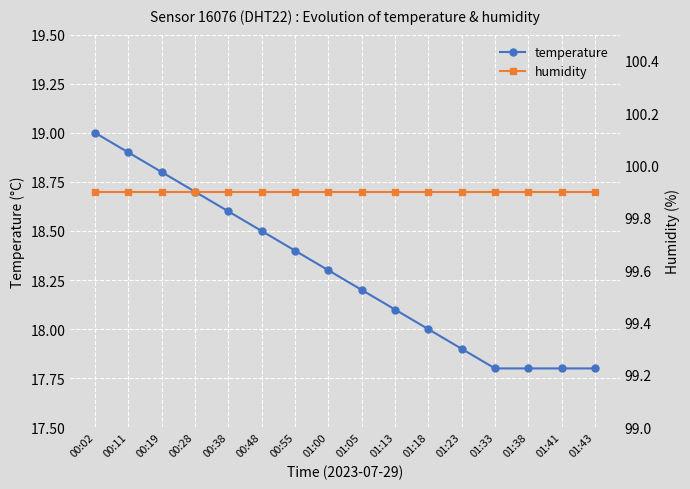

What is the label of the 13th point from the right?

00:28